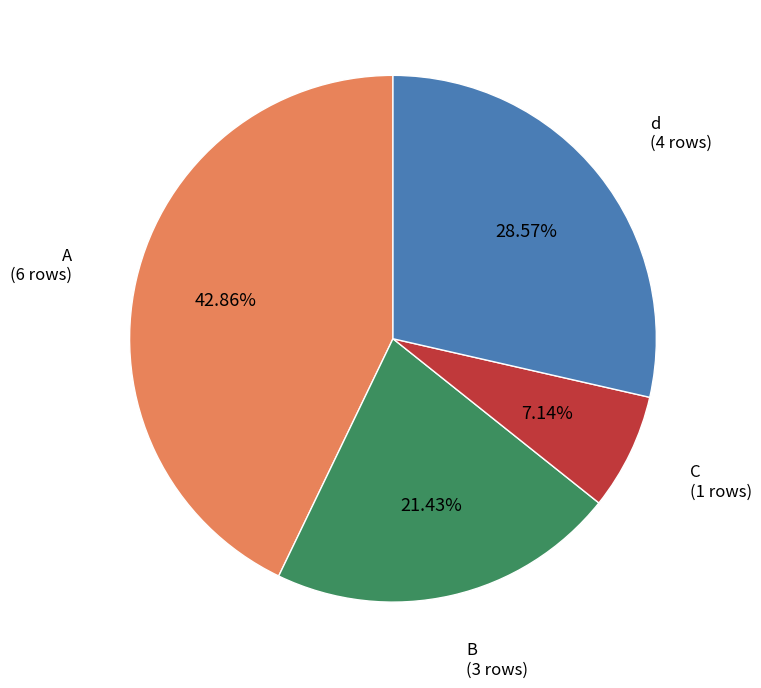

Do B and C together represent more than half of the pie?

No